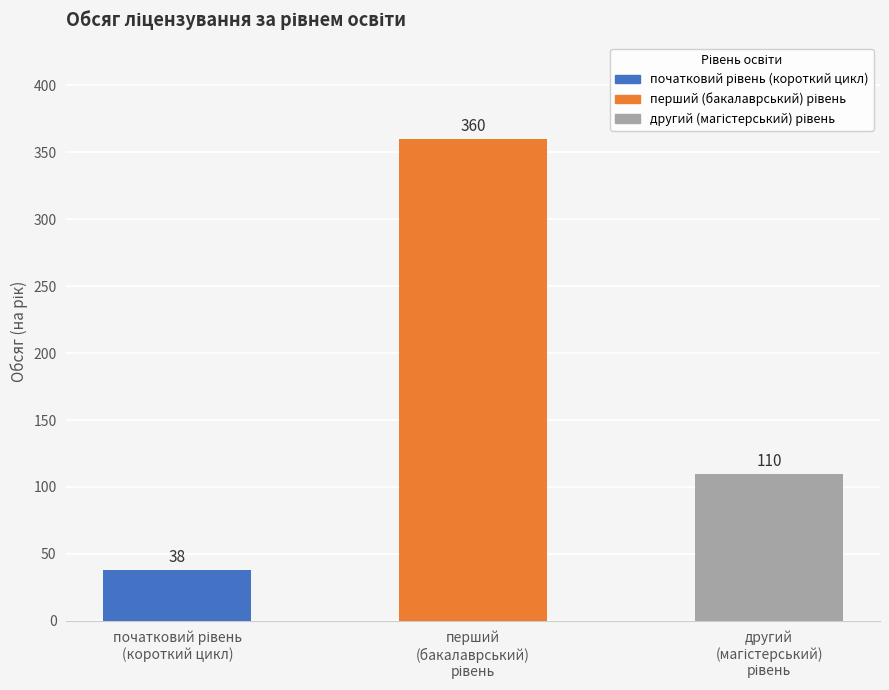

What is the average value?

169